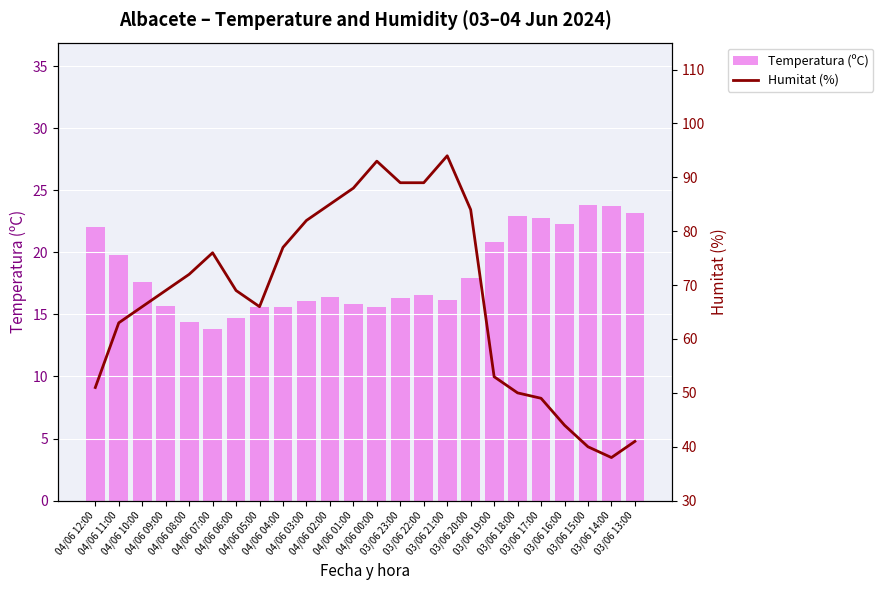

The Humitat (%) series shows 94.3 at 04/06 10:00. True or false?

False